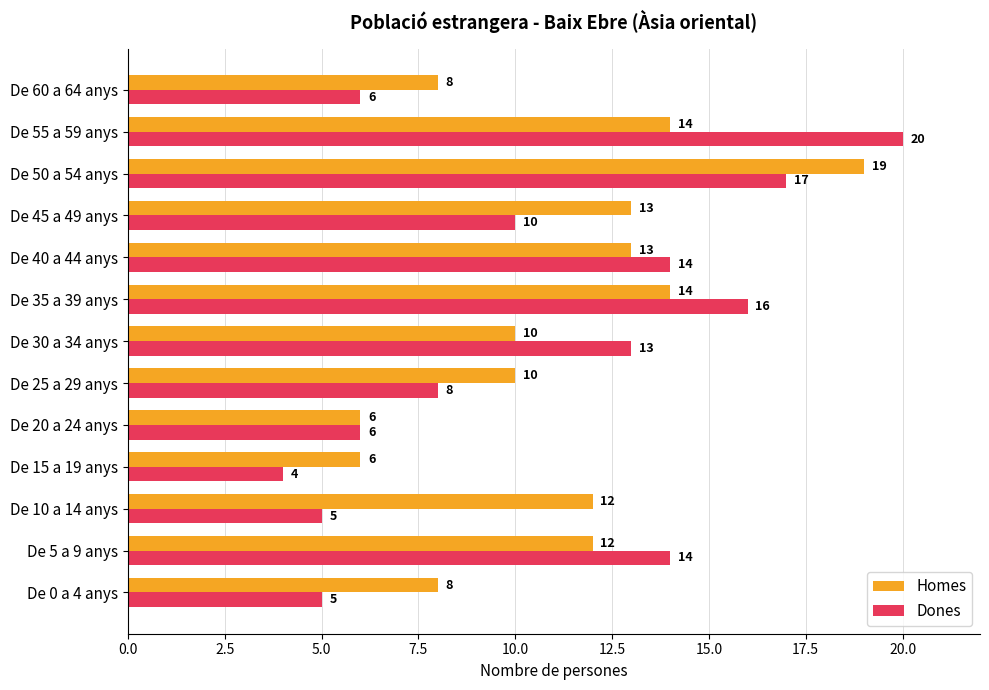

What is the spread (max minus min) of values at De 45 a 49 anys?

3